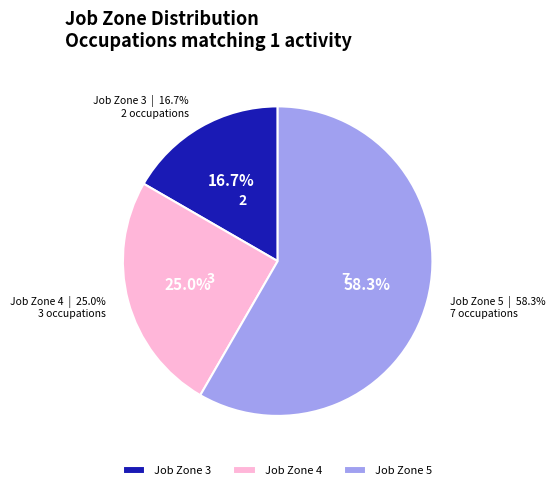

What portion of the pie excludes Marriage and Family Therapists?

100.0%